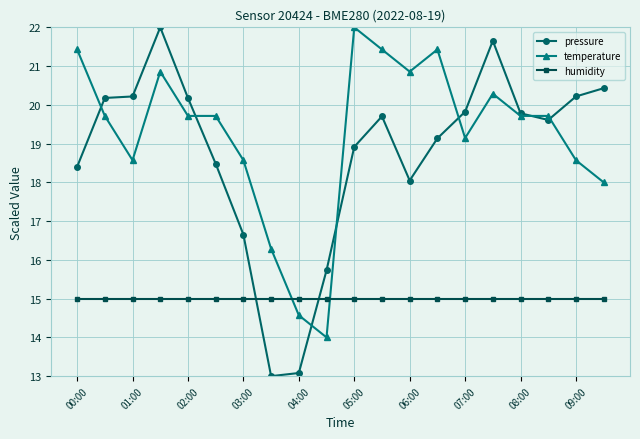

Count the number of data series in this chart.

3